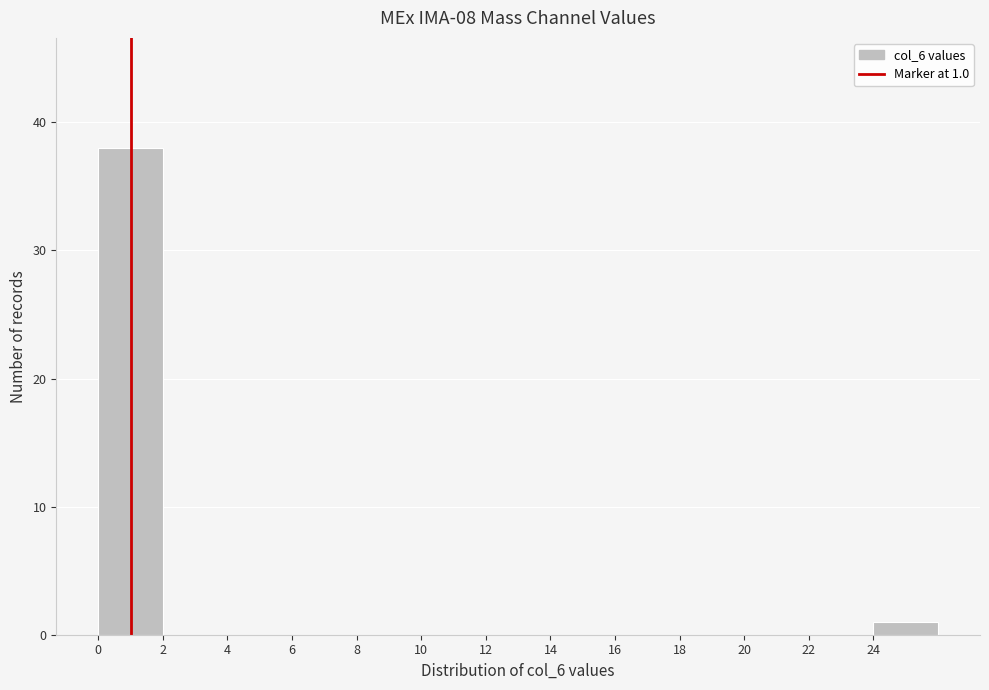

Over which range of the x-axis is the bar tallest?

0 to 2